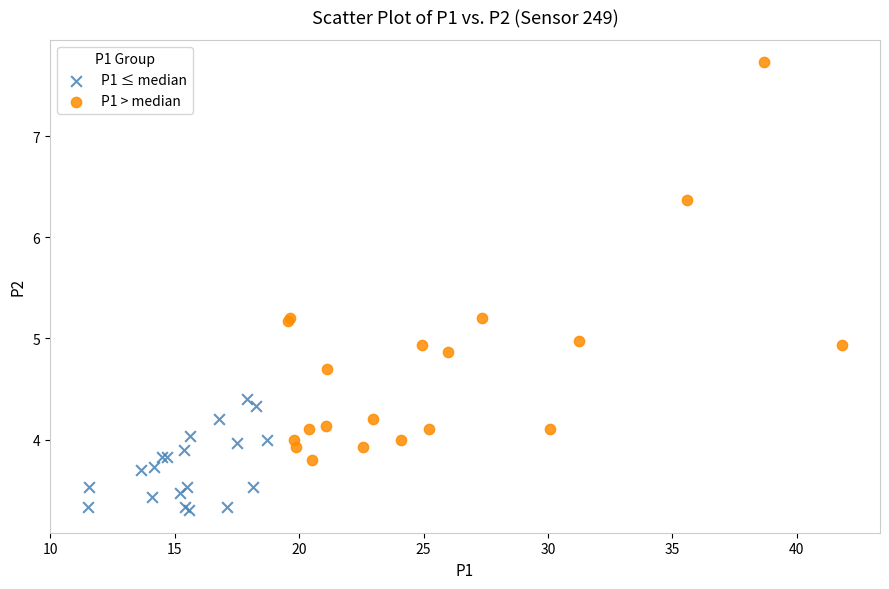

Which series contains the highest Y value?

P1 > median